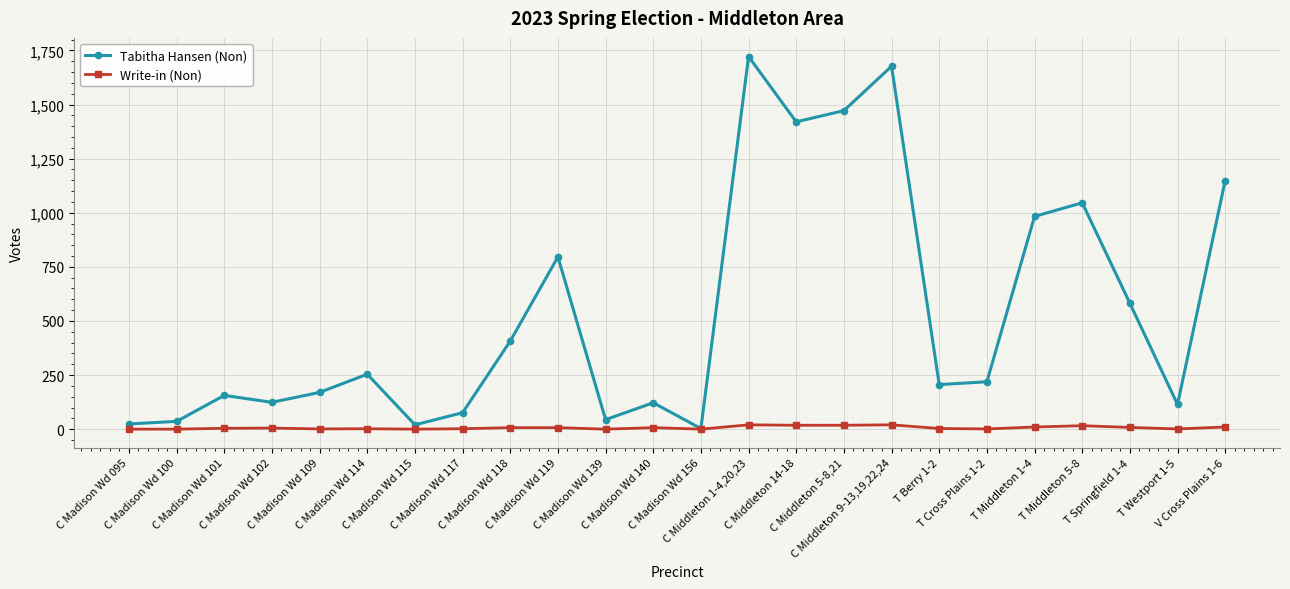

How many categories are shown in the chart?

24